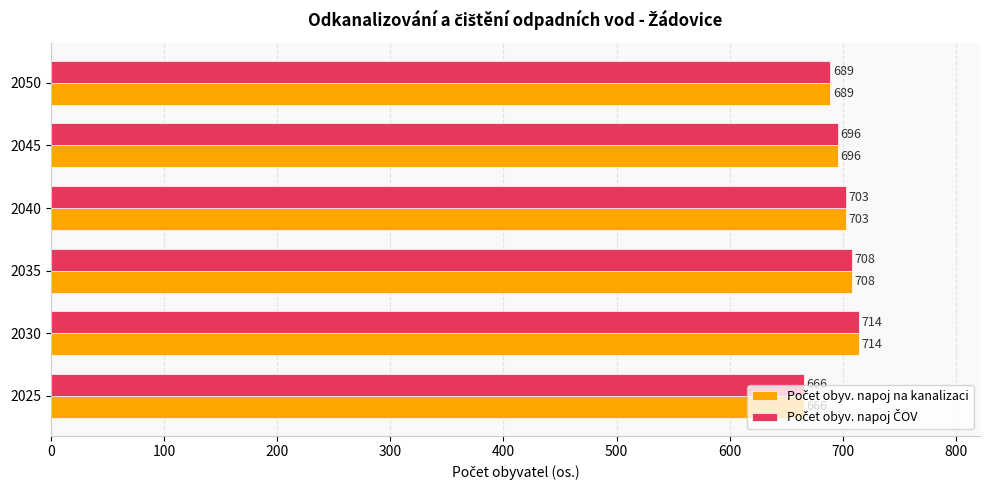

What is the smallest value displayed?

666